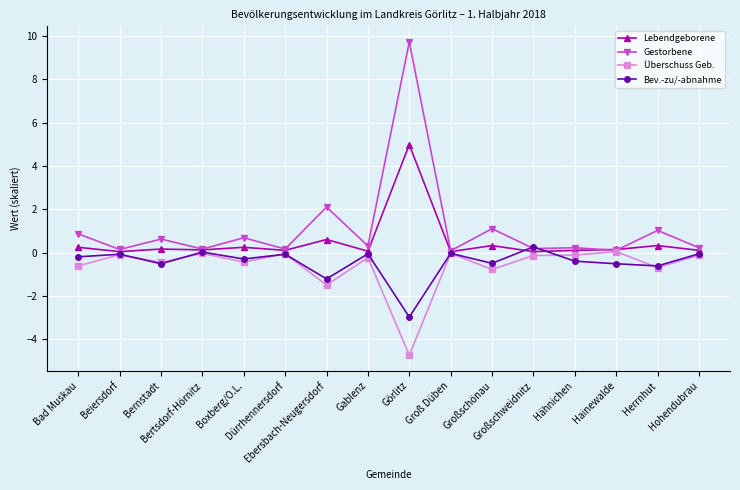

What is the maximum value shown in the chart?

9.7